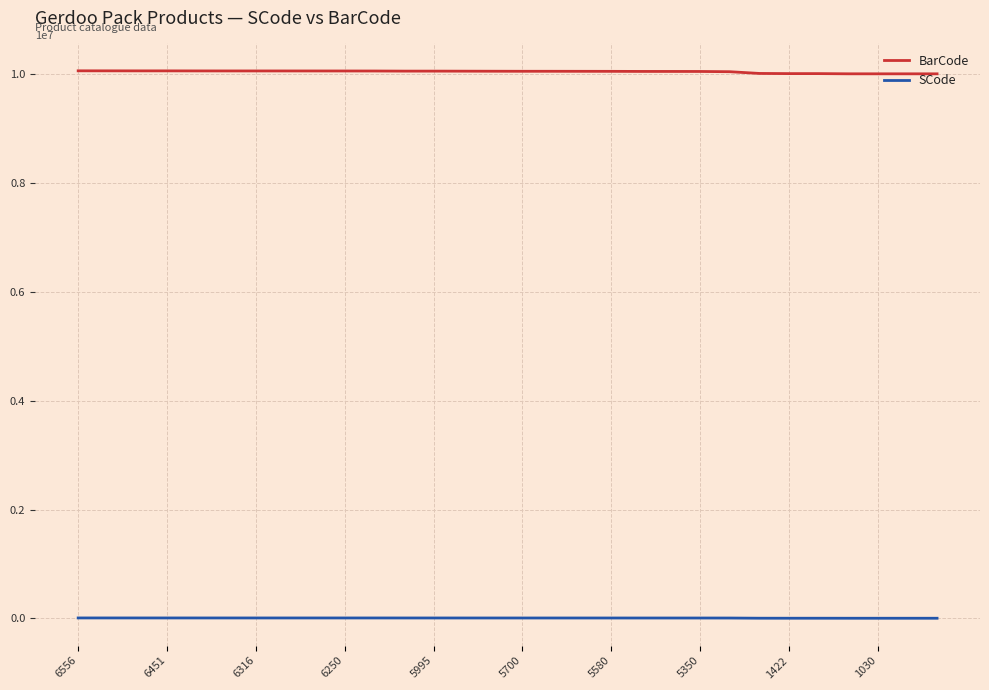

Which series has the largest total across all categories?

BarCode